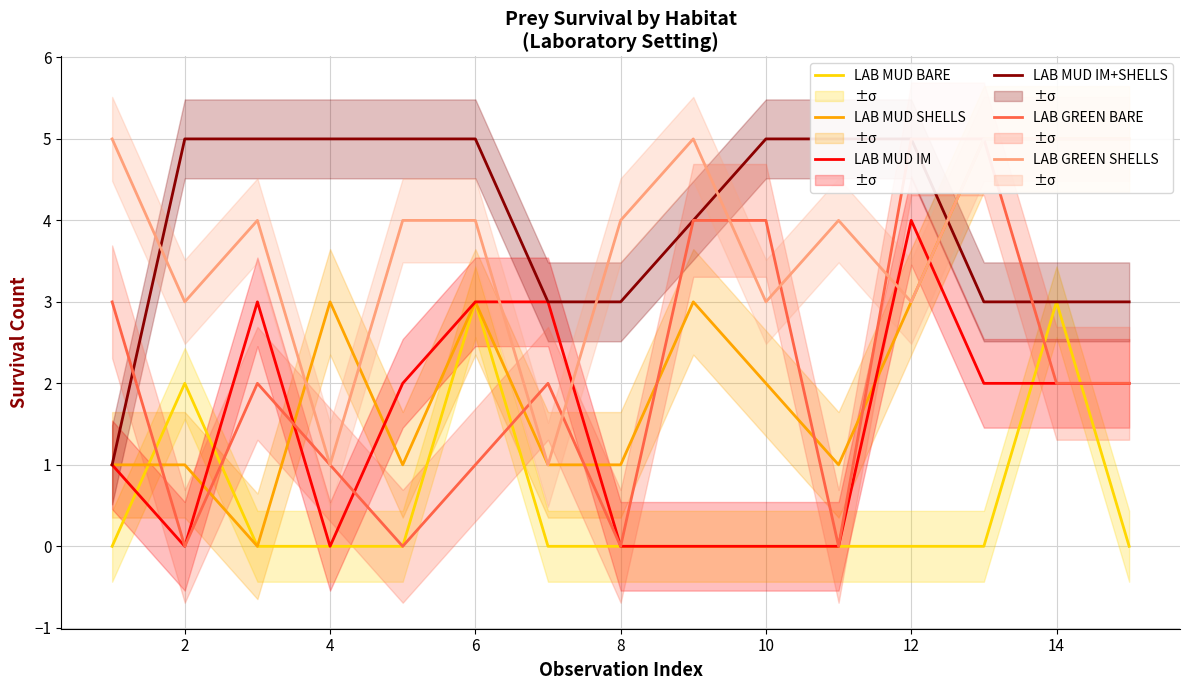

What are all the series names shown in the legend?

LAB MUD BARE, LAB MUD SHELLS, LAB MUD IM, LAB MUD IM+SHELLS, LAB GREEN BARE, LAB GREEN SHELLS